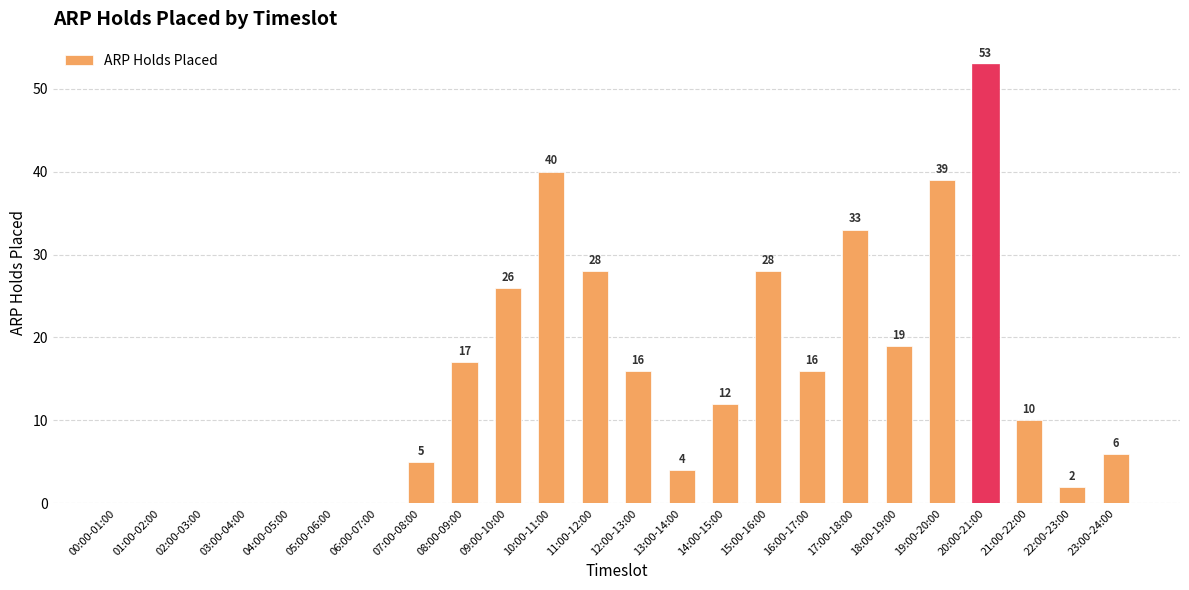

At which category does the chart reach its peak across all series?

20:00-21:00